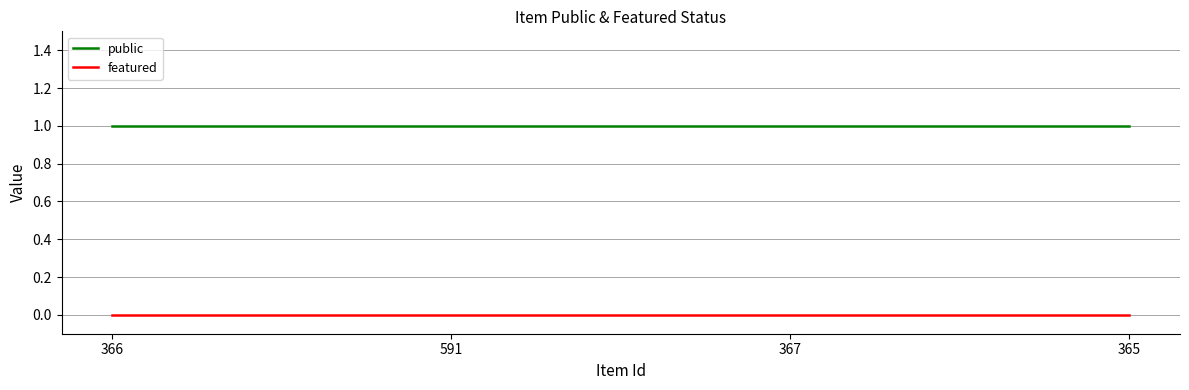

At 366, list the series in order from largest to smallest.

public, featured